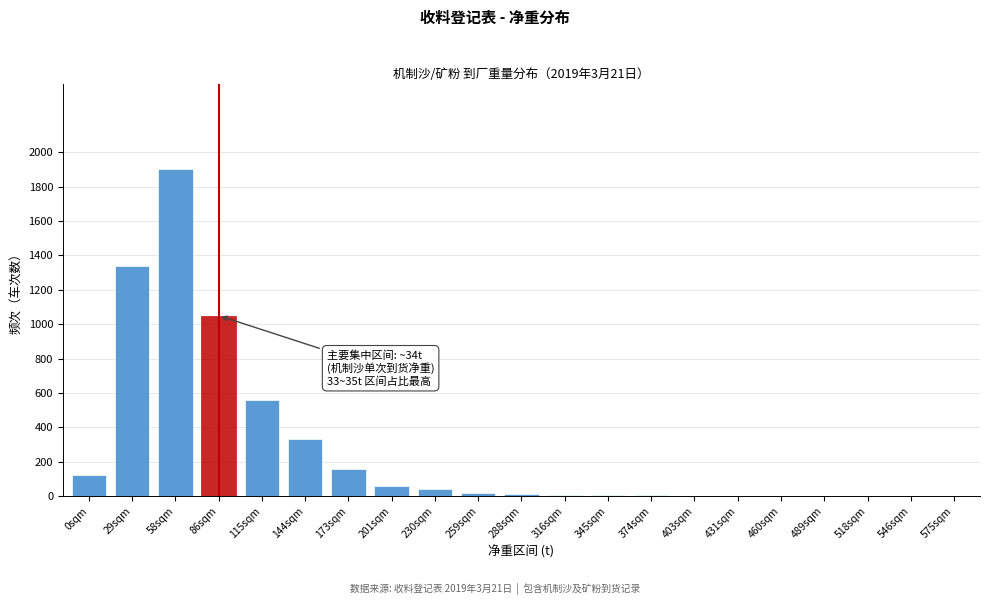

What is the sum of all values?

5617